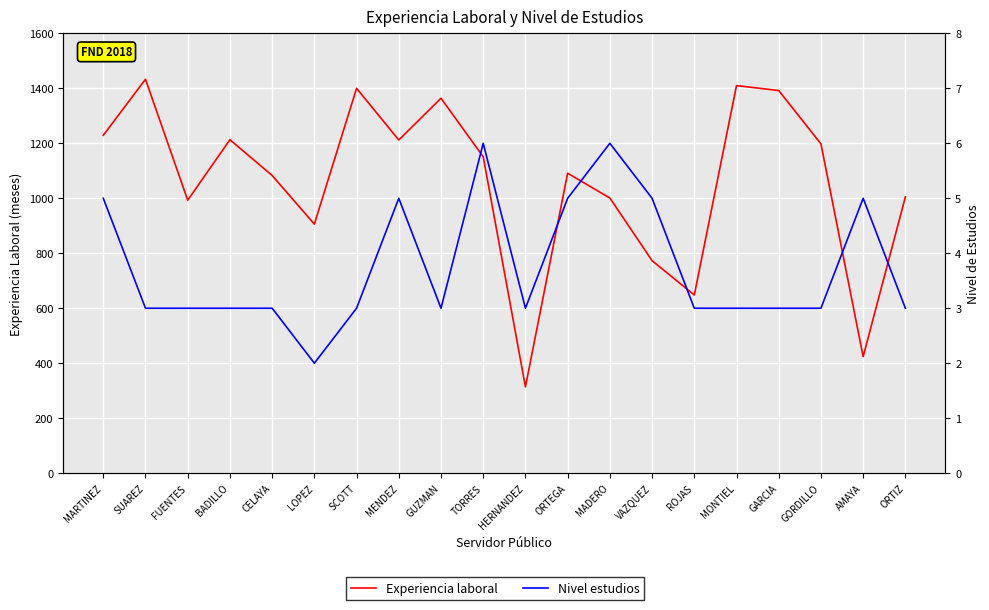

Is the value of Nivel estudios at HERNANDEZ greater than the value of Experiencia laboral at MARTINEZ?

No